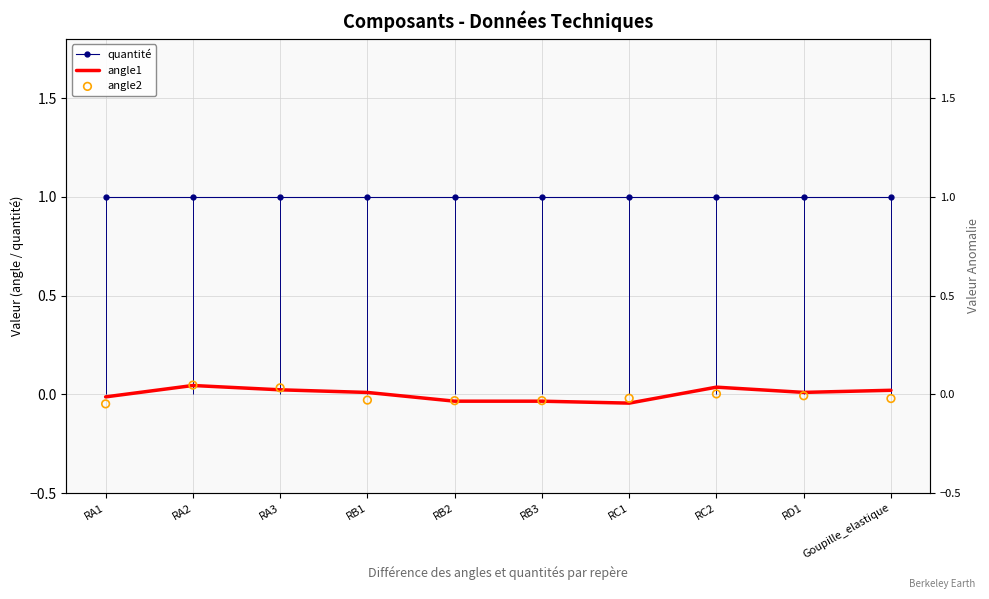

Which series contains the highest Y value?

quantité